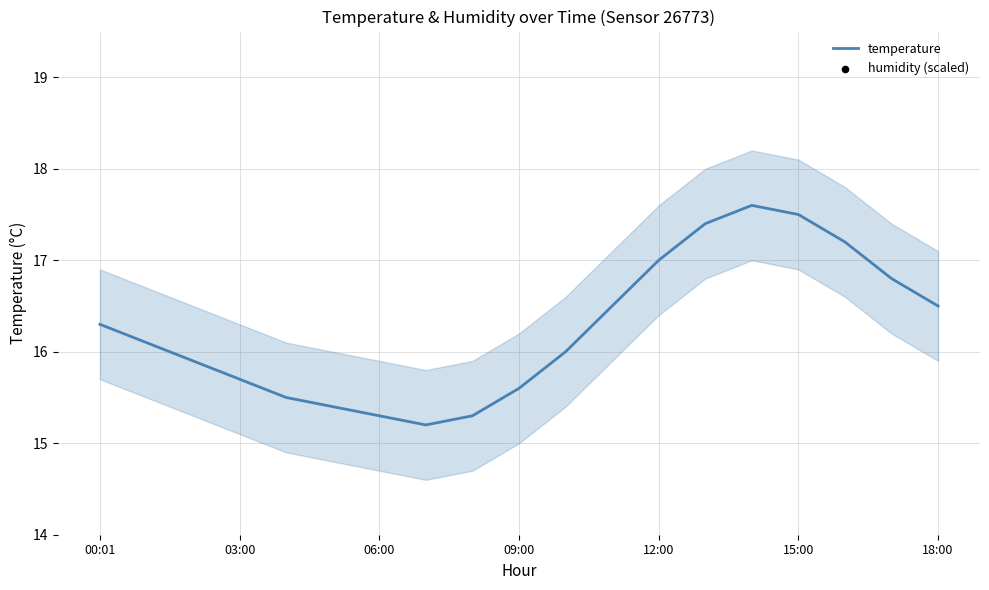

At how many categories does at least one series exceed 5?

19